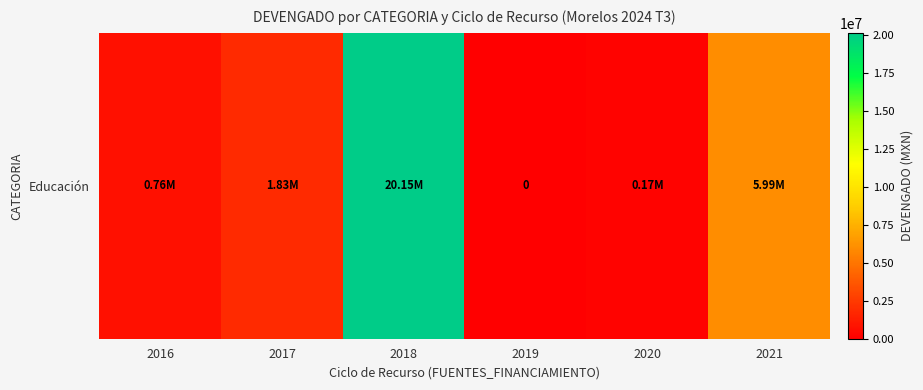

What is the difference between the second highest and second lowest values?

5813082.9